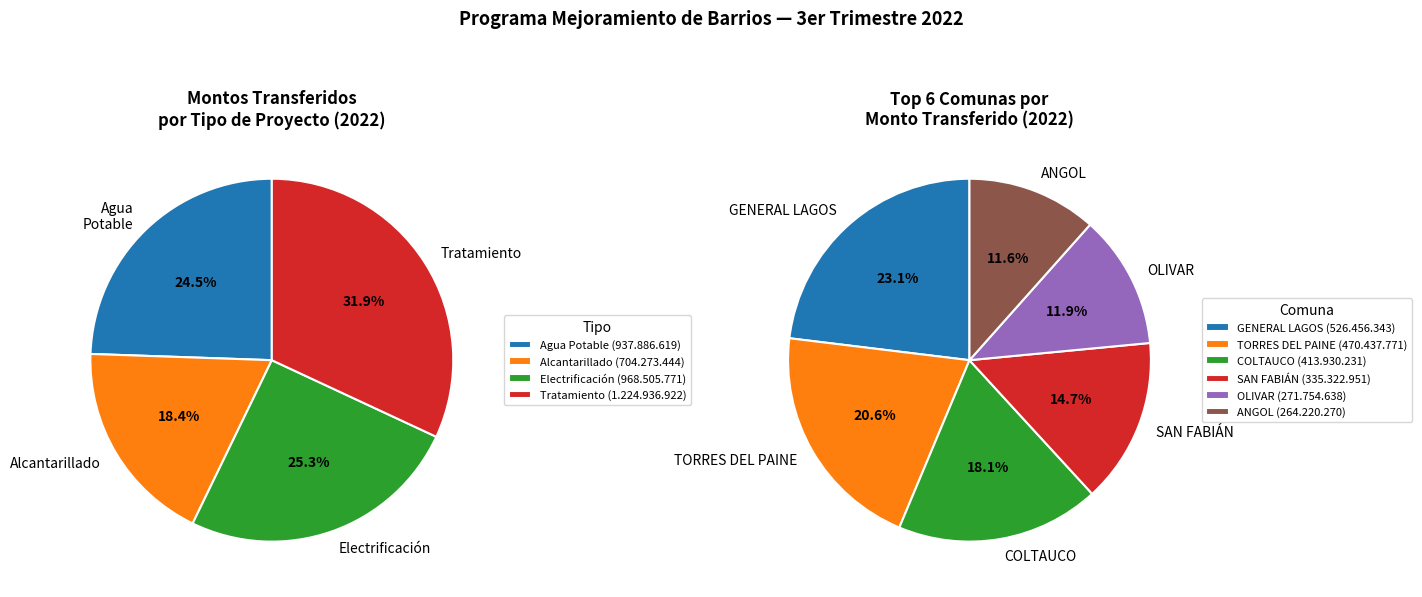

Which has a higher value, ANGOL (2) or COLTAUCO (1)?

COLTAUCO (1)